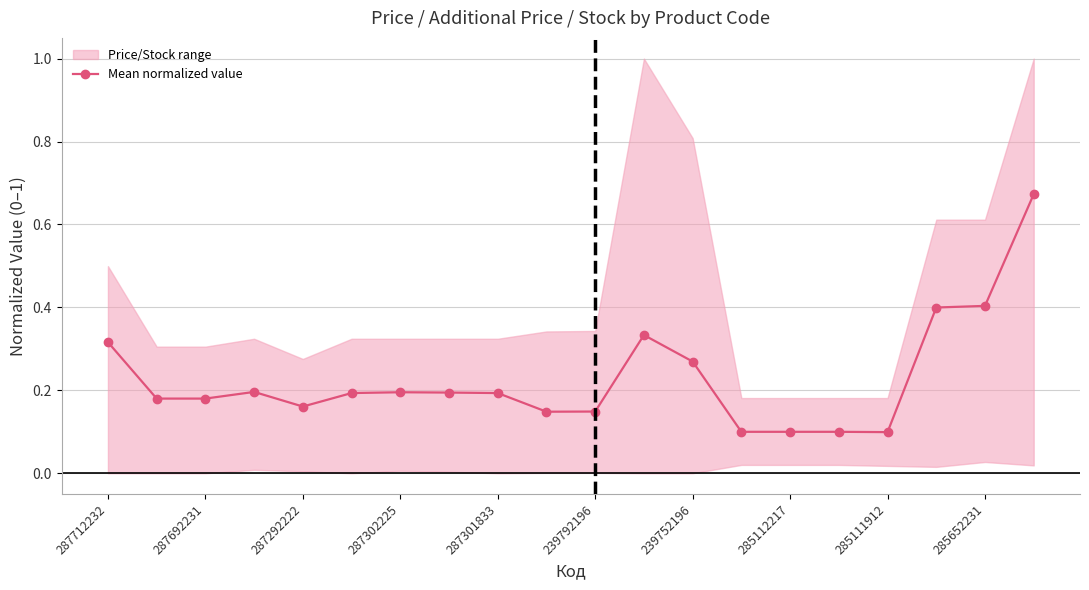

What is the smallest value displayed?

0.1